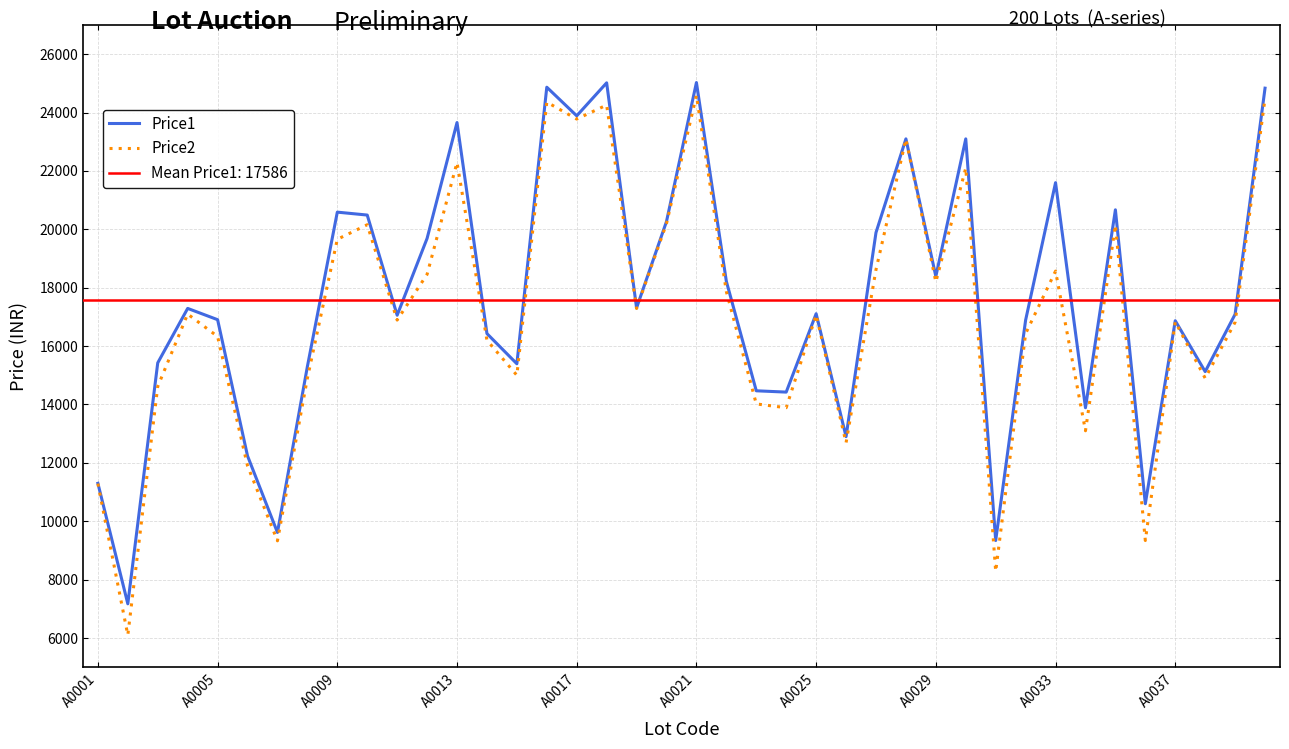

What position from the left is 34?

35